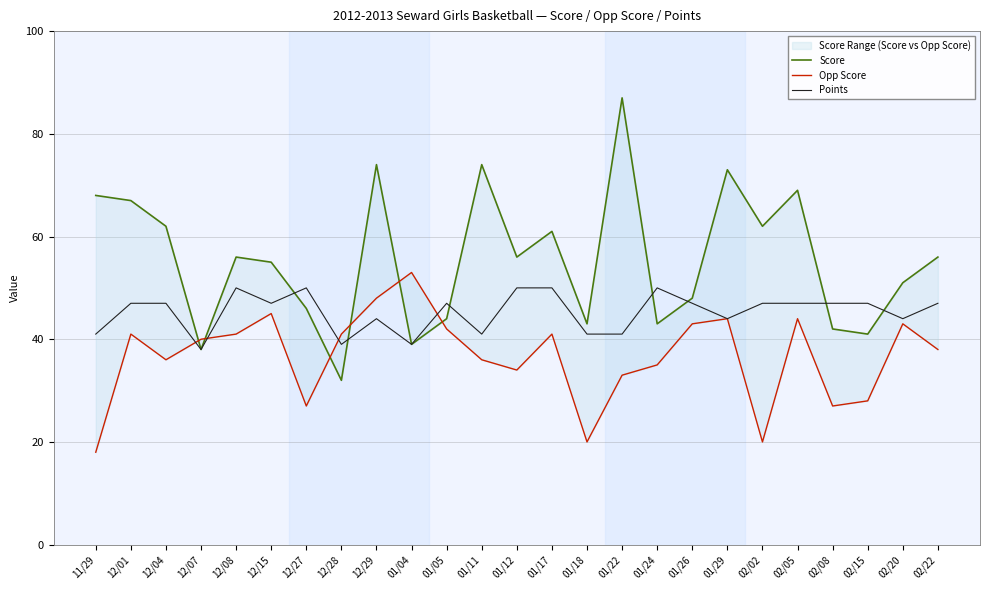

How many data points in Points are above 47?

5